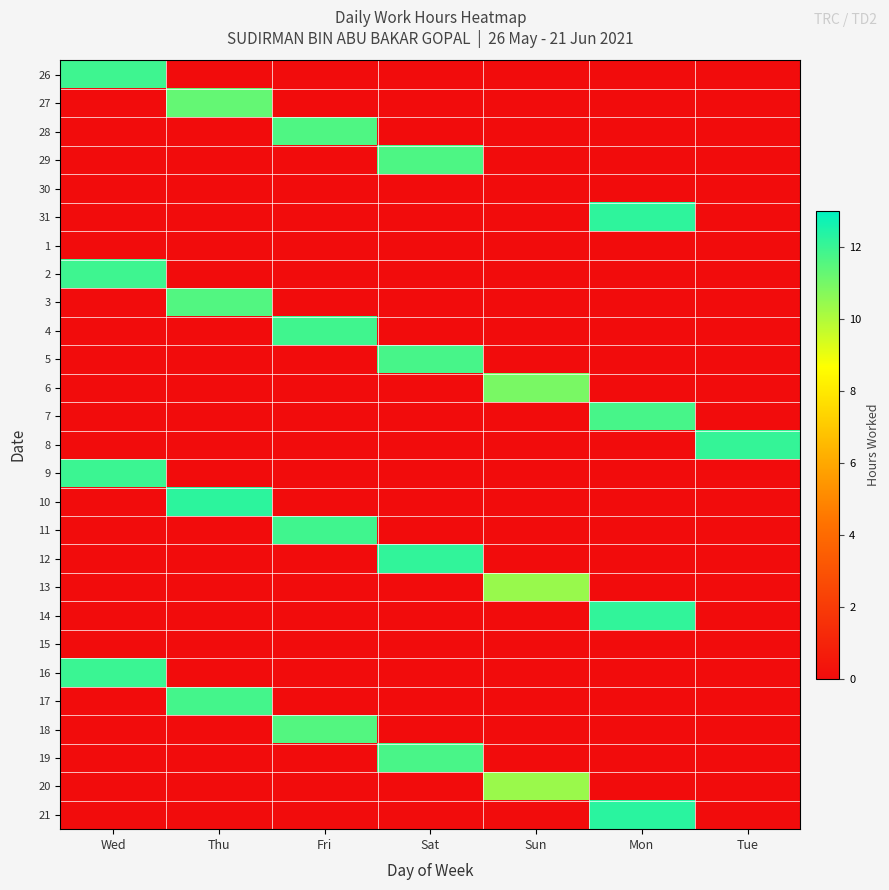

Reading left to right, extract all data points from this chart.

26: Wed=11.9	Thu=0.0	Fri=0.0	Sat=0.0	Sun=0.0	Mon=0.0	Tue=0.0
27: Wed=0.0	Thu=11.3	Fri=0.0	Sat=0.0	Sun=0.0	Mon=0.0	Tue=0.0
28: Wed=0.0	Thu=0.0	Fri=11.7	Sat=0.0	Sun=0.0	Mon=0.0	Tue=0.0
29: Wed=0.0	Thu=0.0	Fri=0.0	Sat=11.7	Sun=0.0	Mon=0.0	Tue=0.0
30: Wed=0.0	Thu=0.0	Fri=0.0	Sat=0.0	Sun=0.0	Mon=0.0	Tue=0.0
31: Wed=0.0	Thu=0.0	Fri=0.0	Sat=0.0	Sun=0.0	Mon=12.2	Tue=0.0
1: Wed=0.0	Thu=0.0	Fri=0.0	Sat=0.0	Sun=0.0	Mon=0.0	Tue=0.0
2: Wed=11.9	Thu=0.0	Fri=0.0	Sat=0.0	Sun=0.0	Mon=0.0	Tue=0.0
3: Wed=0.0	Thu=11.6	Fri=0.0	Sat=0.0	Sun=0.0	Mon=0.0	Tue=0.0
4: Wed=0.0	Thu=0.0	Fri=11.9	Sat=0.0	Sun=0.0	Mon=0.0	Tue=0.0
5: Wed=0.0	Thu=0.0	Fri=0.0	Sat=11.8	Sun=0.0	Mon=0.0	Tue=0.0
6: Wed=0.0	Thu=0.0	Fri=0.0	Sat=0.0	Sun=10.9	Mon=0.0	Tue=0.0
7: Wed=0.0	Thu=0.0	Fri=0.0	Sat=0.0	Sun=0.0	Mon=11.8	Tue=0.0
8: Wed=0.0	Thu=0.0	Fri=0.0	Sat=0.0	Sun=0.0	Mon=0.0	Tue=12.1
9: Wed=12.0	Thu=0.0	Fri=0.0	Sat=0.0	Sun=0.0	Mon=0.0	Tue=0.0
10: Wed=0.0	Thu=12.2	Fri=0.0	Sat=0.0	Sun=0.0	Mon=0.0	Tue=0.0
11: Wed=0.0	Thu=0.0	Fri=11.9	Sat=0.0	Sun=0.0	Mon=0.0	Tue=0.0
12: Wed=0.0	Thu=0.0	Fri=0.0	Sat=12.1	Sun=0.0	Mon=0.0	Tue=0.0
13: Wed=0.0	Thu=0.0	Fri=0.0	Sat=0.0	Sun=10.4	Mon=0.0	Tue=0.0
14: Wed=0.0	Thu=0.0	Fri=0.0	Sat=0.0	Sun=0.0	Mon=12.2	Tue=0.0
15: Wed=0.0	Thu=0.0	Fri=0.0	Sat=0.0	Sun=0.0	Mon=0.0	Tue=0.0
16: Wed=12.0	Thu=0.0	Fri=0.0	Sat=0.0	Sun=0.0	Mon=0.0	Tue=0.0
17: Wed=0.0	Thu=11.8	Fri=0.0	Sat=0.0	Sun=0.0	Mon=0.0	Tue=0.0
18: Wed=0.0	Thu=0.0	Fri=11.6	Sat=0.0	Sun=0.0	Mon=0.0	Tue=0.0
19: Wed=0.0	Thu=0.0	Fri=0.0	Sat=11.8	Sun=0.0	Mon=0.0	Tue=0.0
20: Wed=0.0	Thu=0.0	Fri=0.0	Sat=0.0	Sun=10.4	Mon=0.0	Tue=0.0
21: Wed=0.0	Thu=0.0	Fri=0.0	Sat=0.0	Sun=0.0	Mon=12.3	Tue=0.0